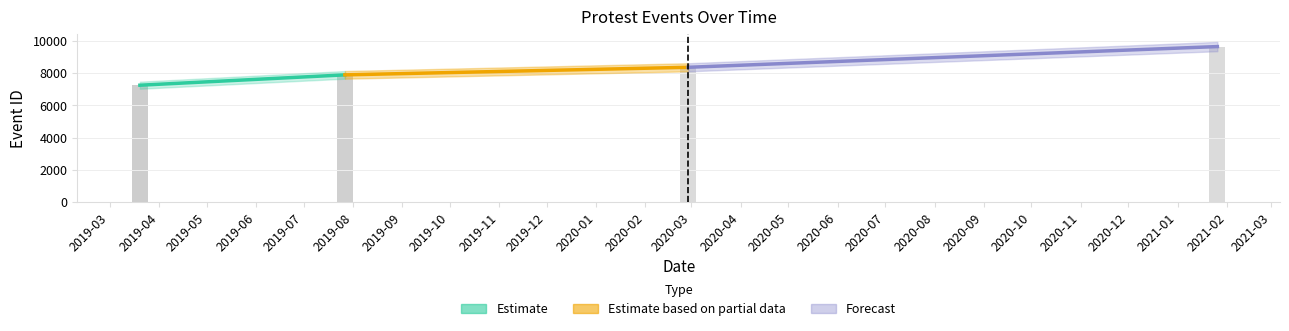

What is the value of the Estimate based on partial data bar at the 2nd from the left?

8373.0